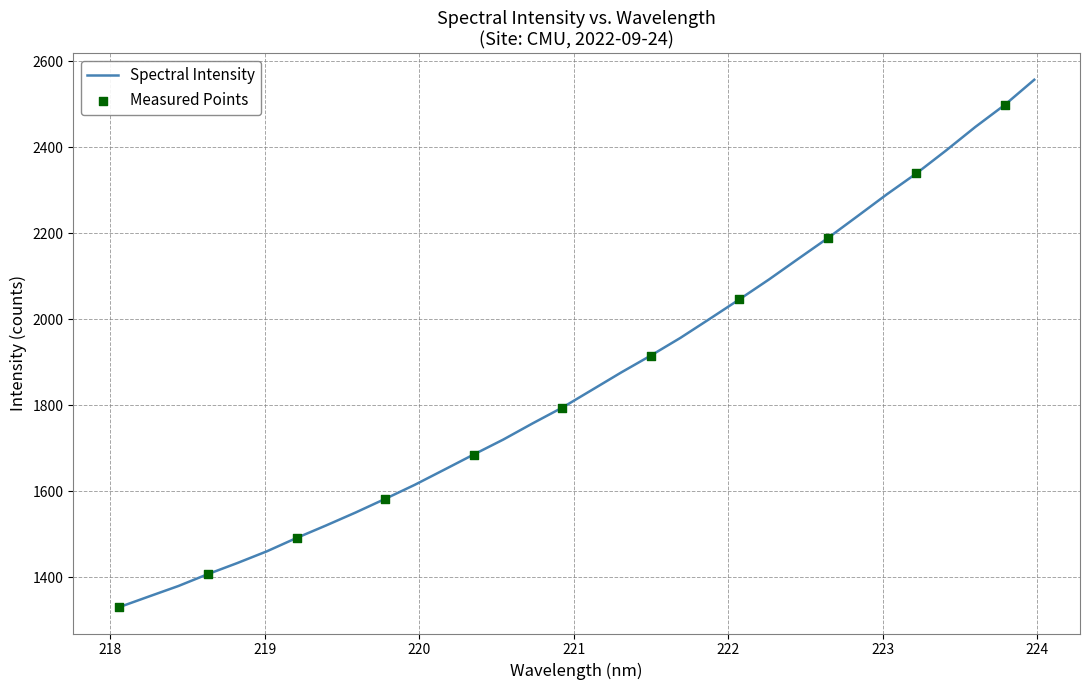

What is the smallest value displayed?

1330.7